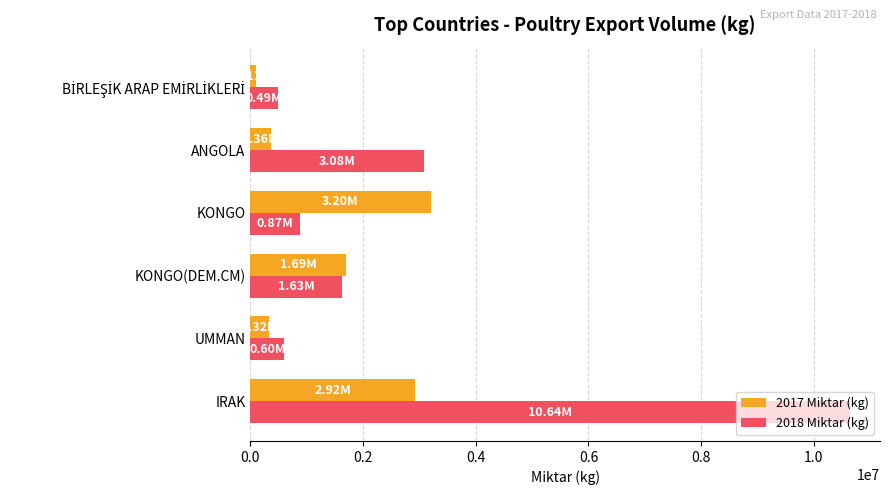

Which category has the highest value across all series?

IRAK